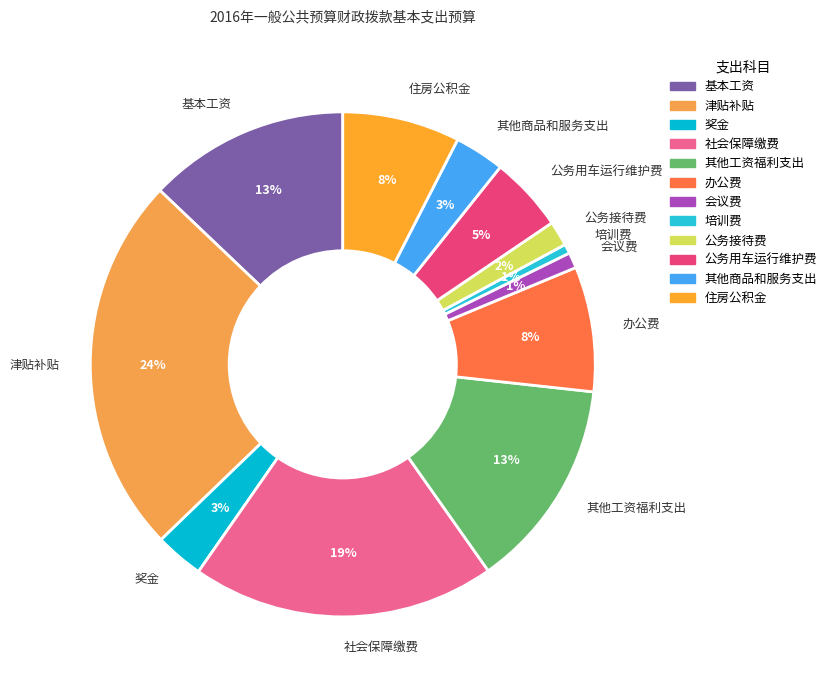

What percentage is the 基本工资 slice, to the nearest percent?

13%